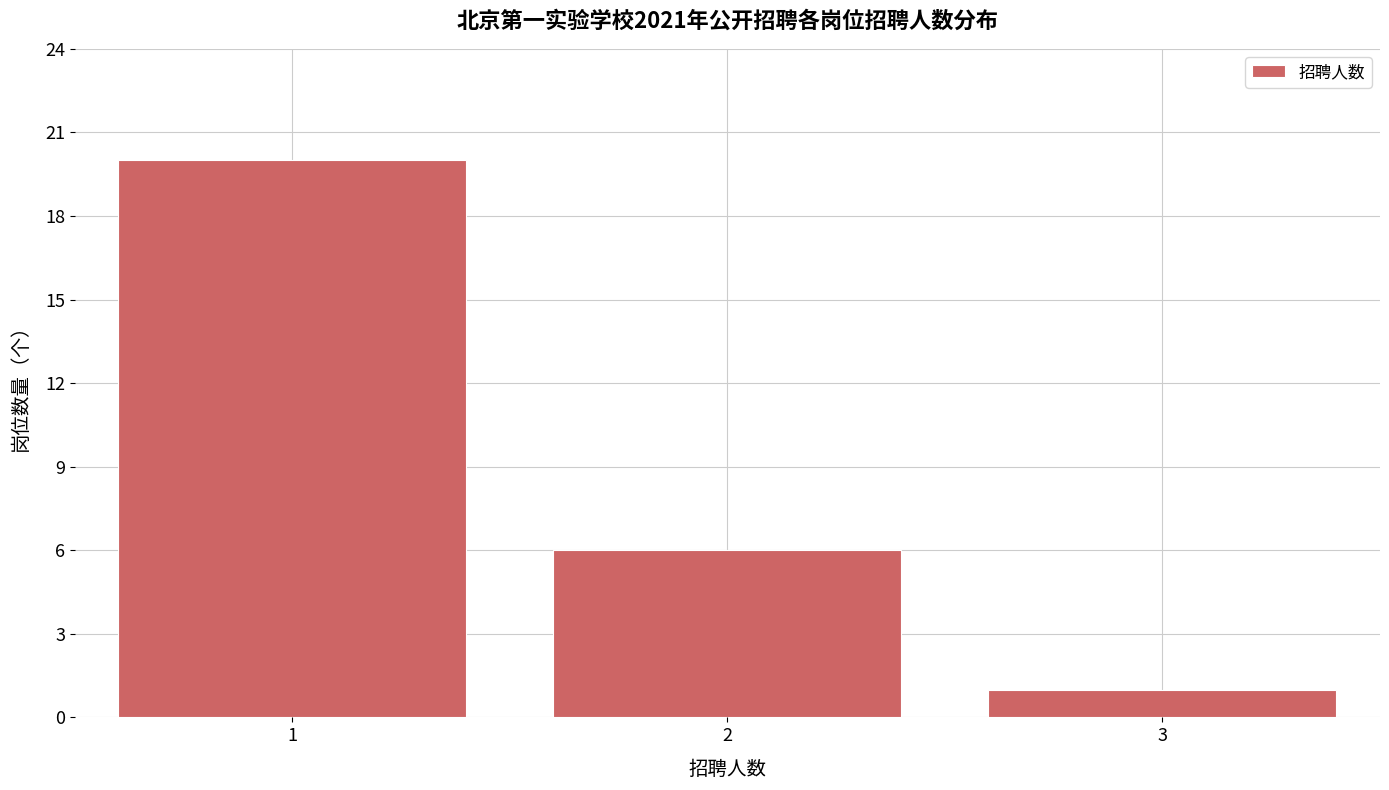

Reading left to right, extract all data points from this chart.

20	6	1